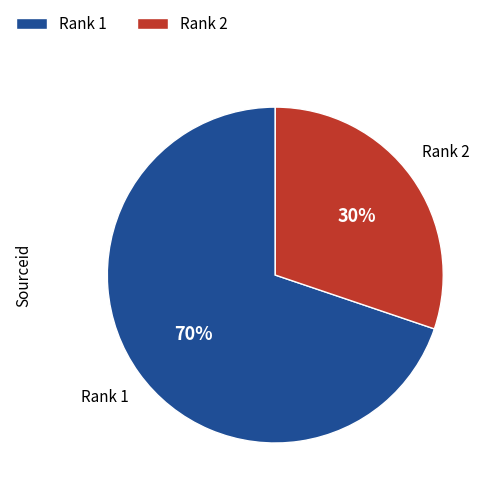

Is the sum of Rank 1 and Rank 2 greater than half?

Yes